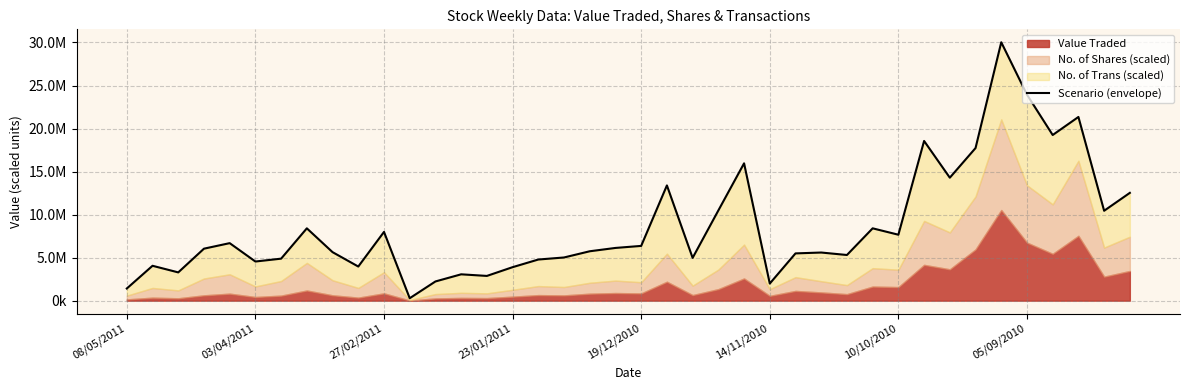

Count the number of categories in the chart.

40